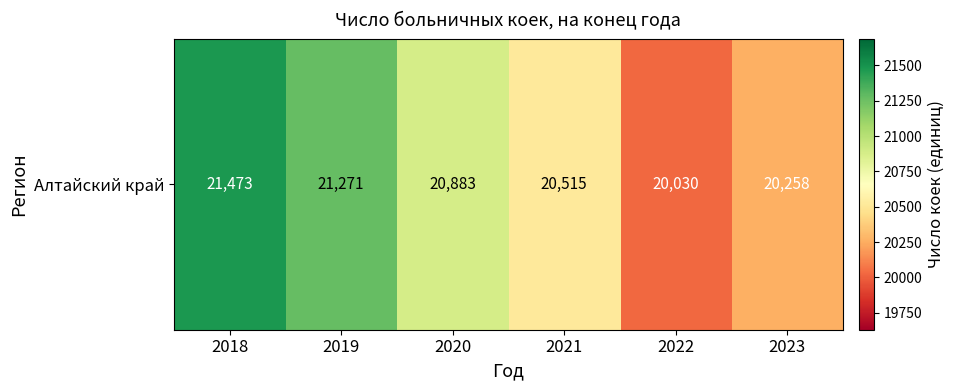

What is the maximum value shown in the chart?

21473